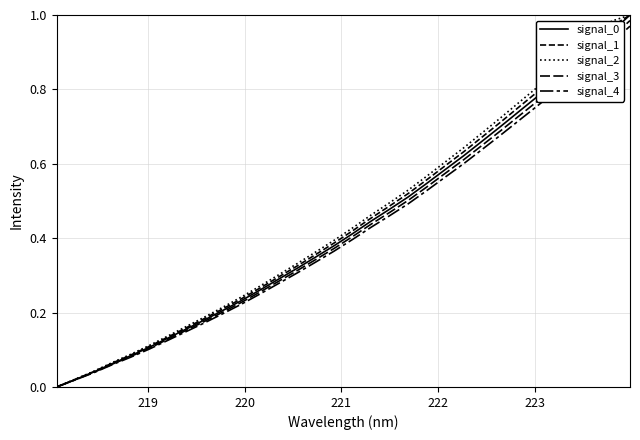

At how many categories does at least one series exceed 0?

31